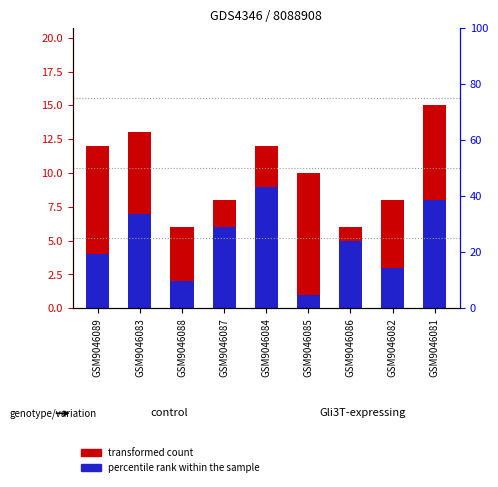

Which series has the widest spread of values?

col_3 (percentile rank within the sample)